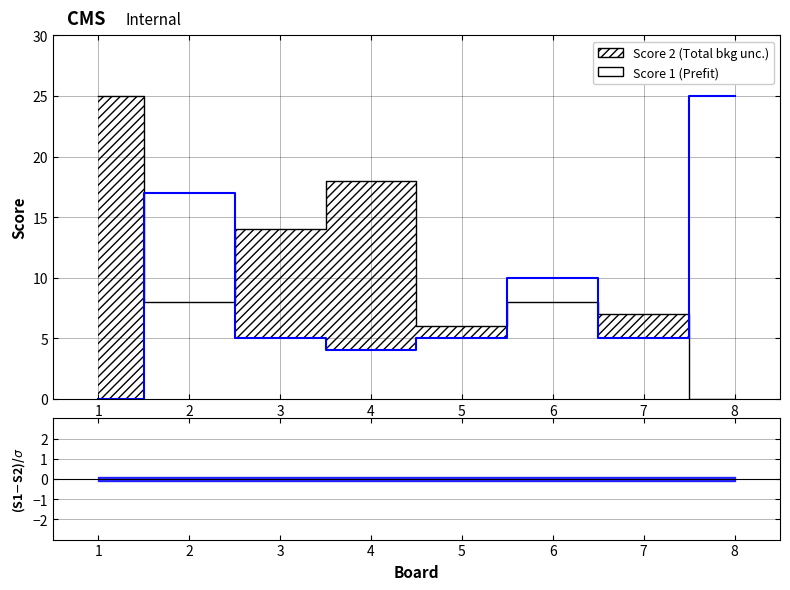

Does the chart display data point markers on the line(s)?

No